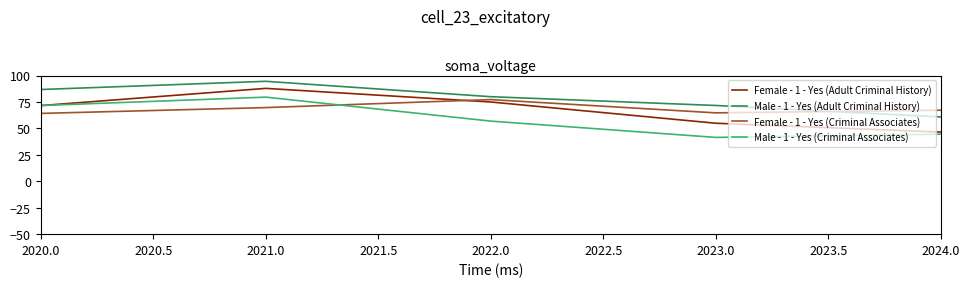

List the series in order of their peak value, highest first.

Male - 1 - Yes (Adult Criminal History), Female - 1 - Yes (Adult Criminal History), Male - 1 - Yes (Criminal Associates), Female - 1 - Yes (Criminal Associates)